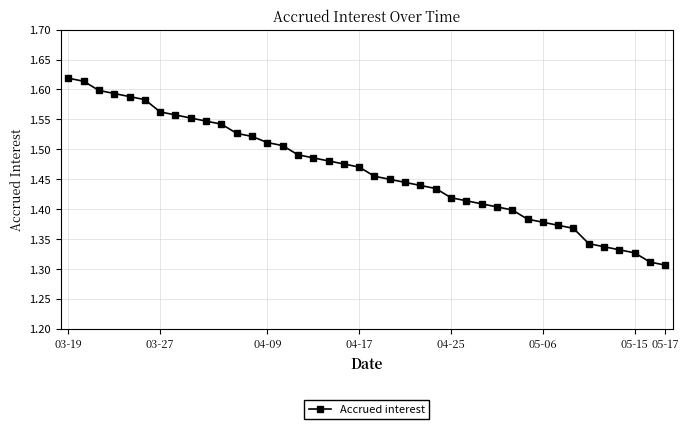

Count the values in the range 1 to 2.

40